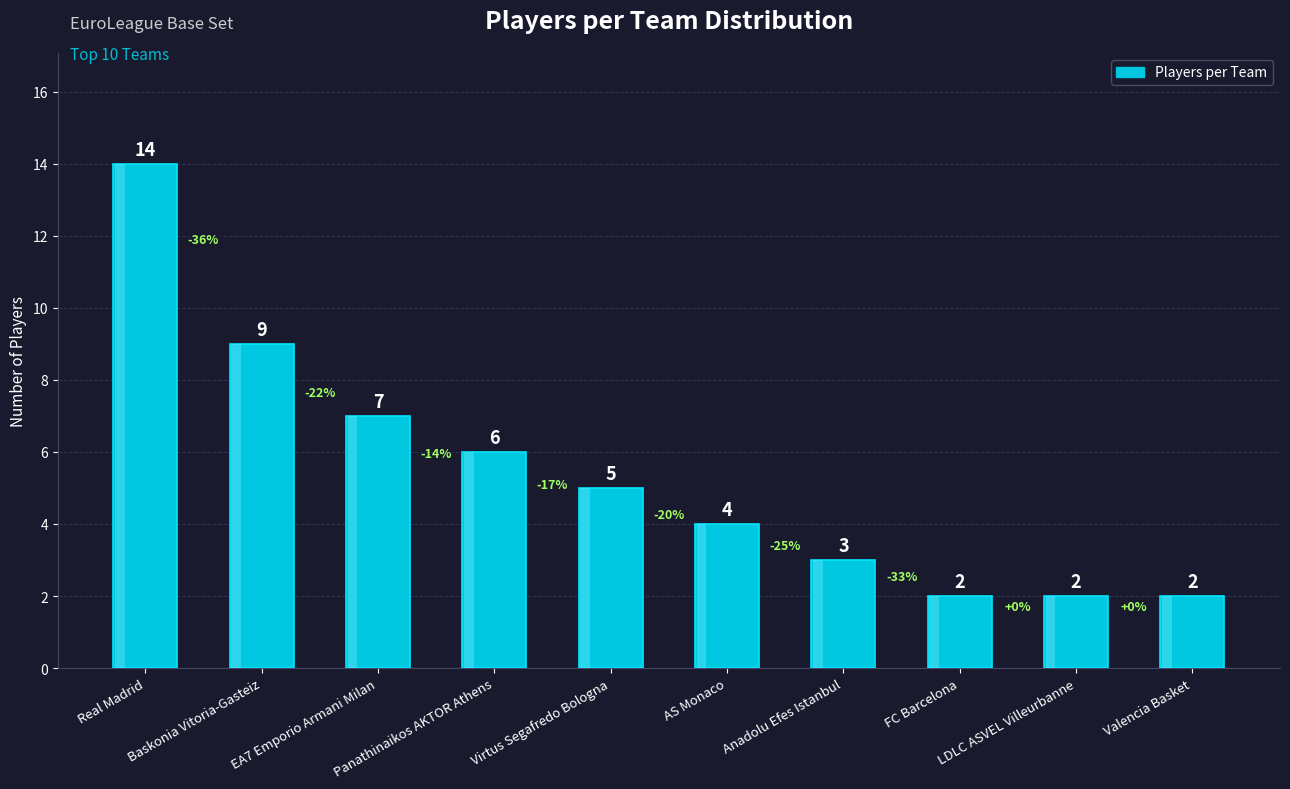

Are the bars grouped side by side (vs. stacked)?

No